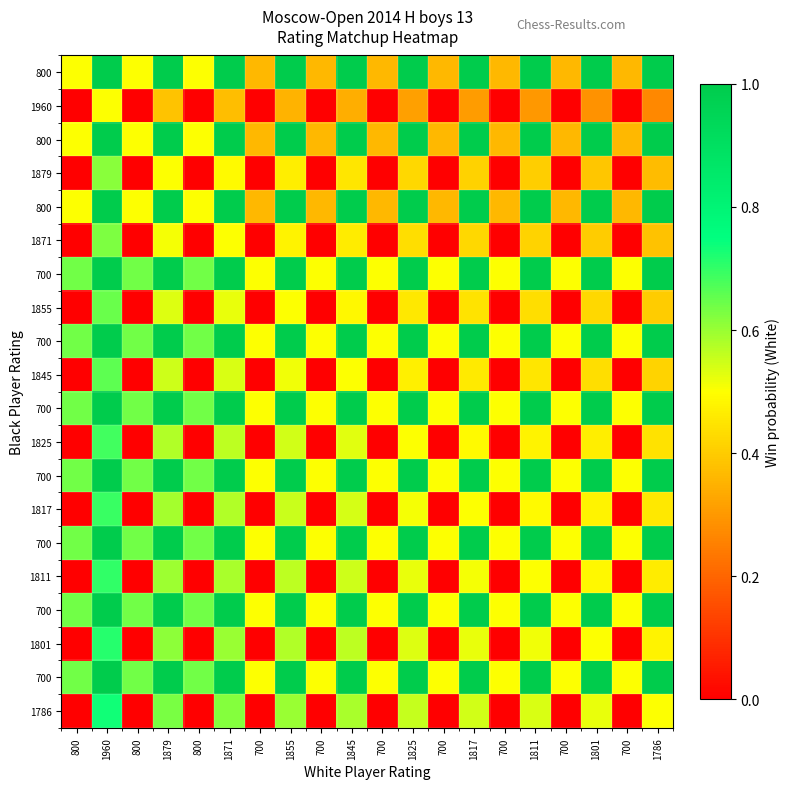

How many distinct data groups are displayed?

20